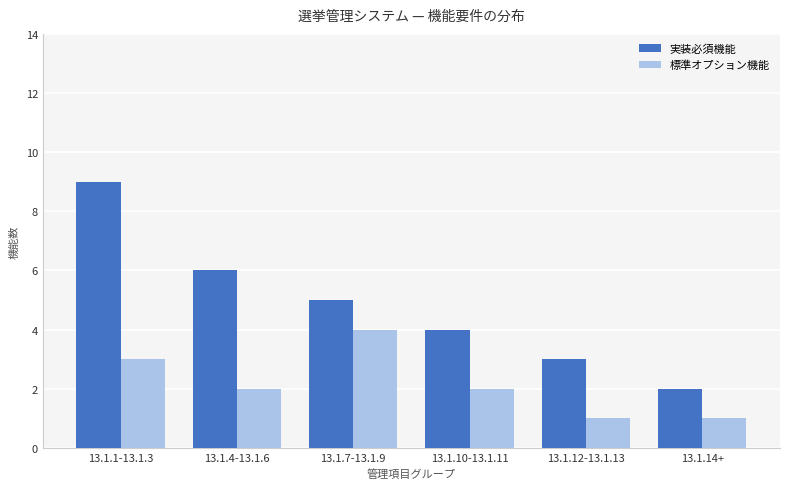

Reading right to left, extract all data points from this chart.

実装必須機能: 2	3	4	5	6	9
標準オプション機能: 1	1	2	4	2	3